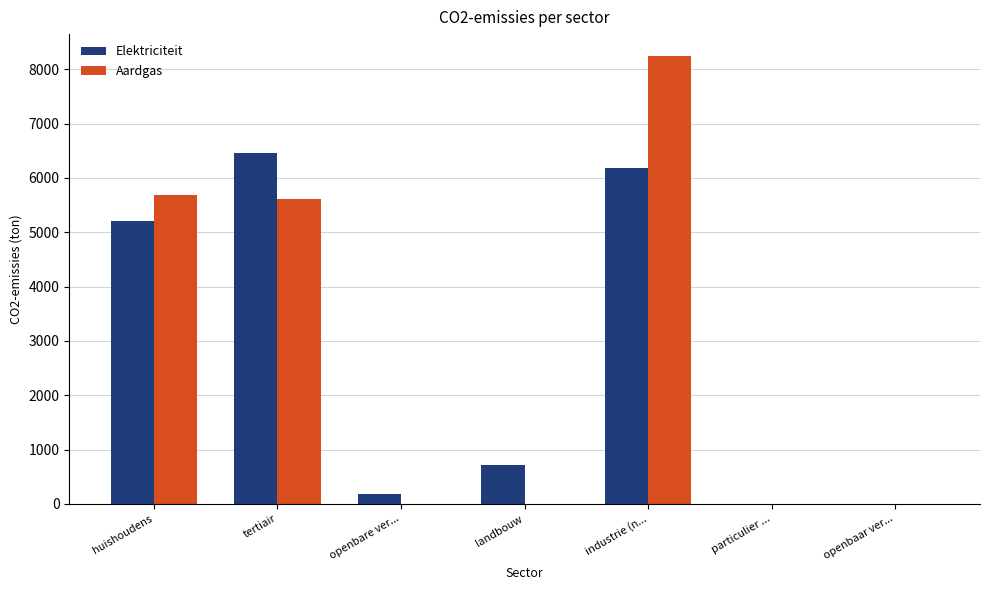

What is the sum of the Elektriciteit values at openbaar ver... and huishoudens?

5202.7